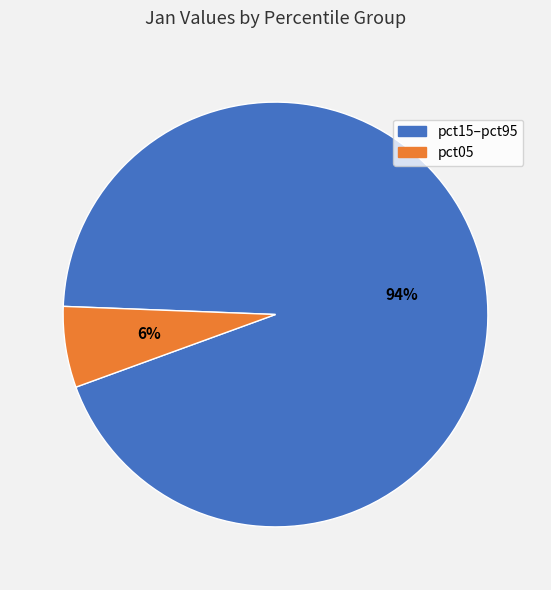

To the nearest percent, what is the difference between the largest and smallest slice percentages?

88%